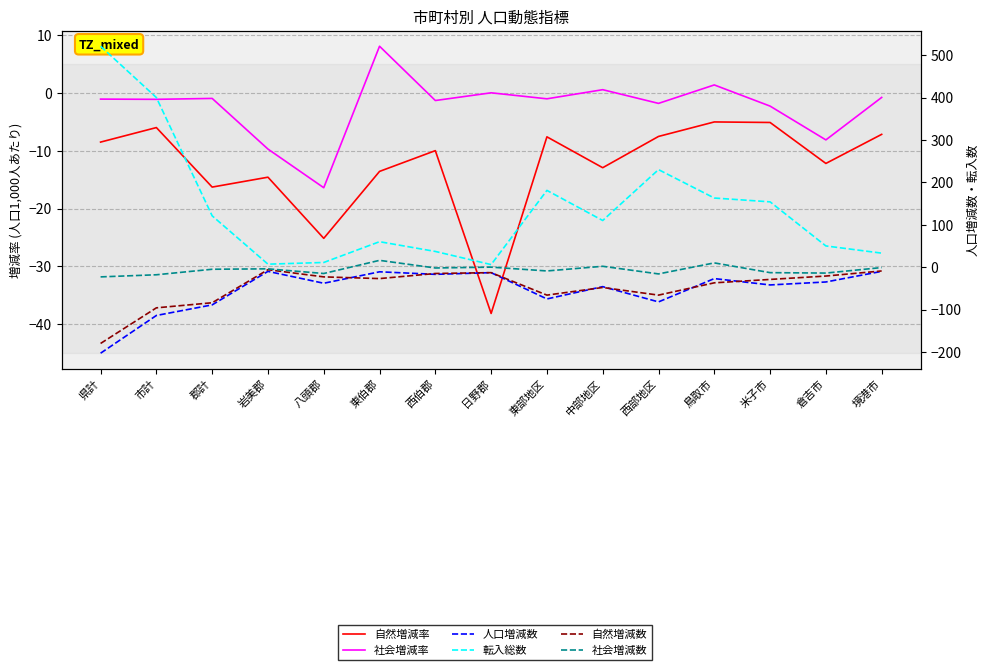

What are all the series names shown in the legend?

自然増減率, 社会増減率, 人口増減数, 転入総数, 自然増減数, 社会増減数